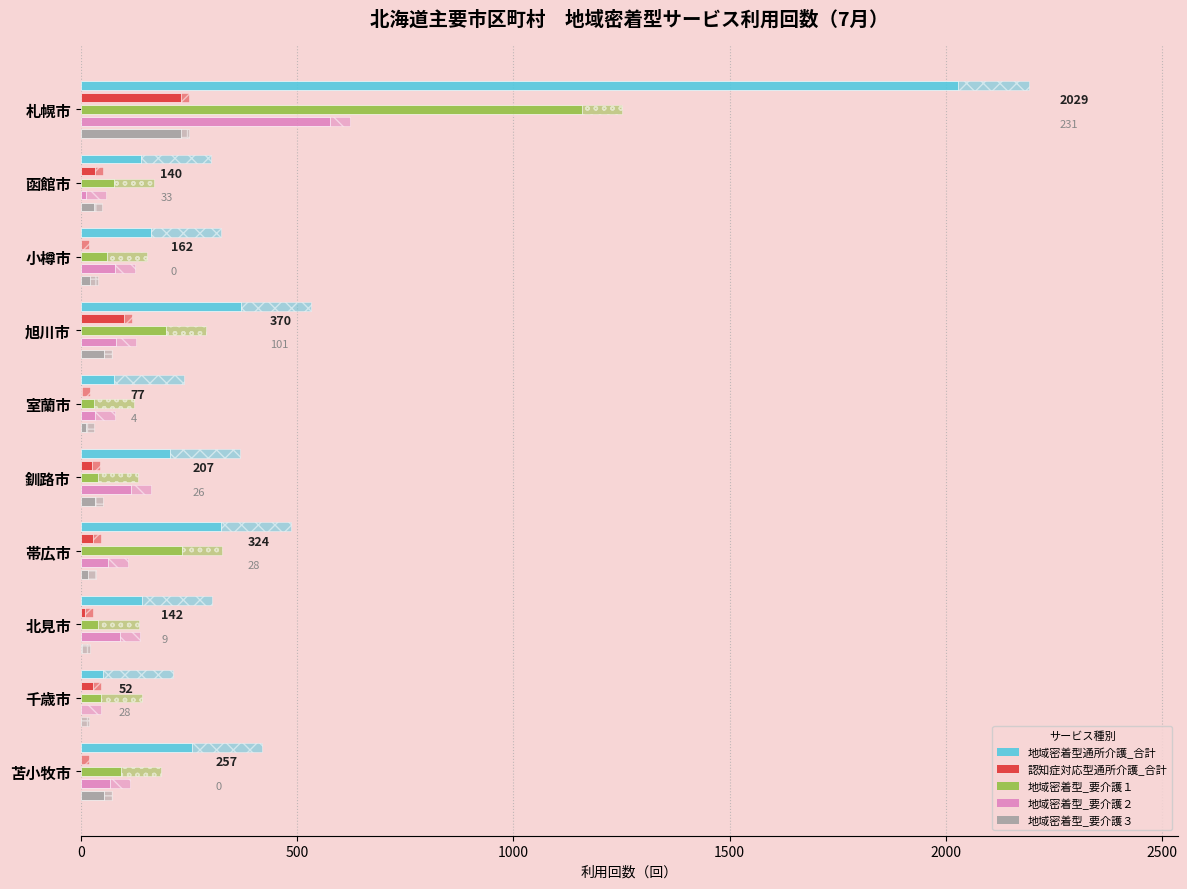

Are the bars horizontal?

Yes